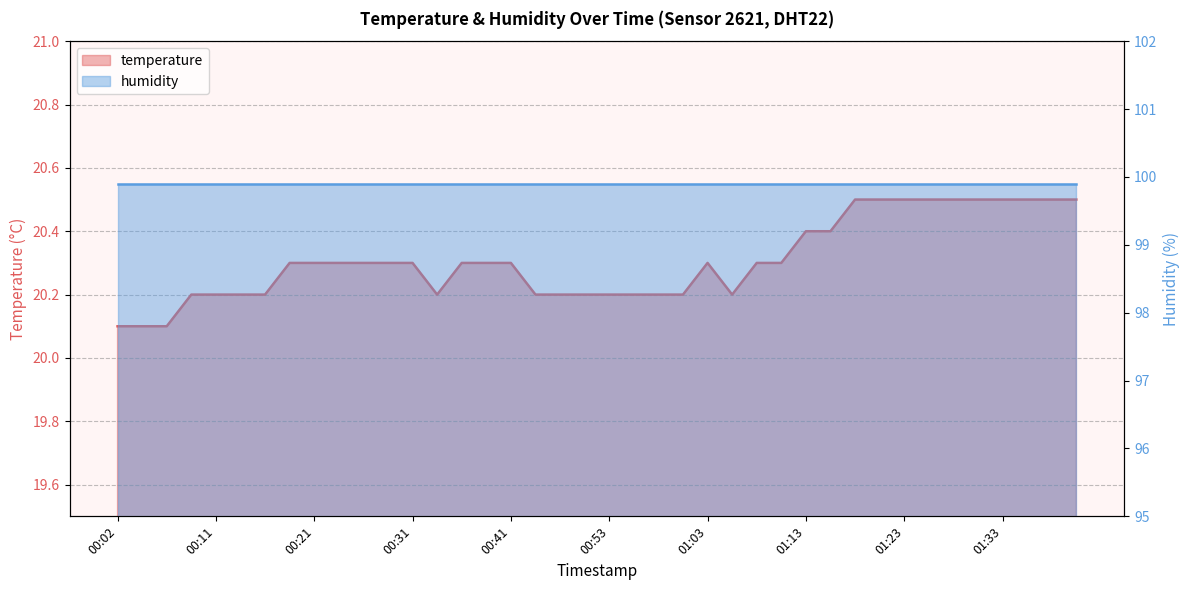

Does the chart display data point markers on the line(s)?

No